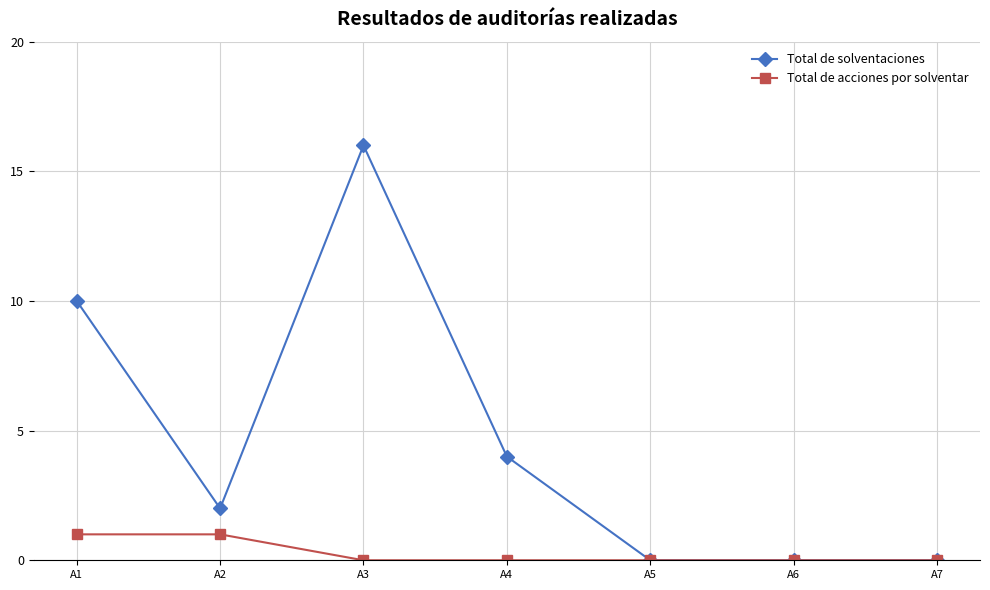

Count the number of categories in the chart.

7